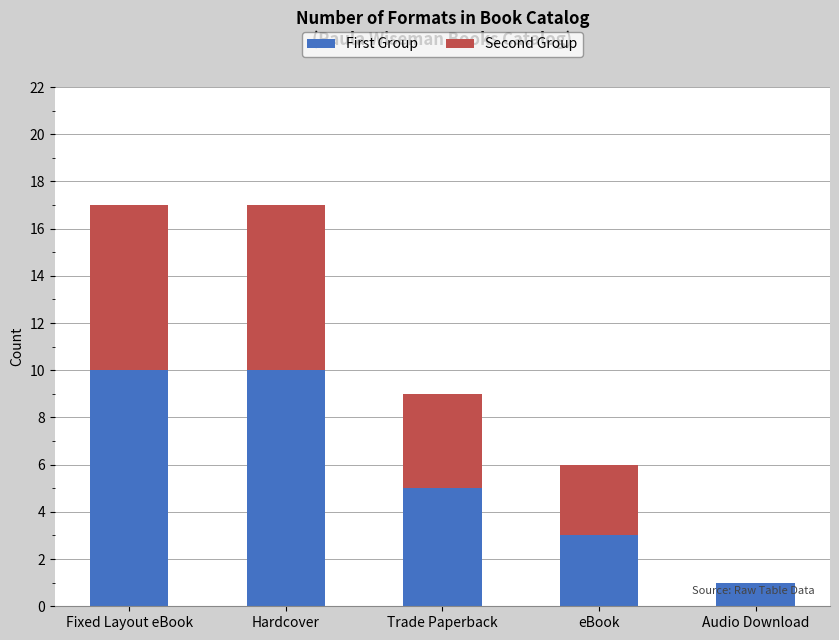

True or false: First Group has a value of 4 at Fixed Layout eBook.

False